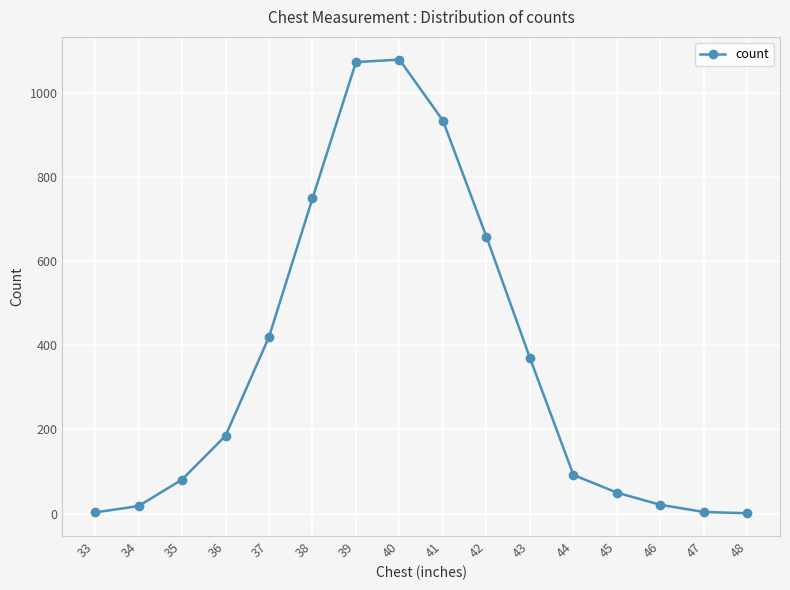

How many interior local peaks (higher than both neighbors) does the data have?

1